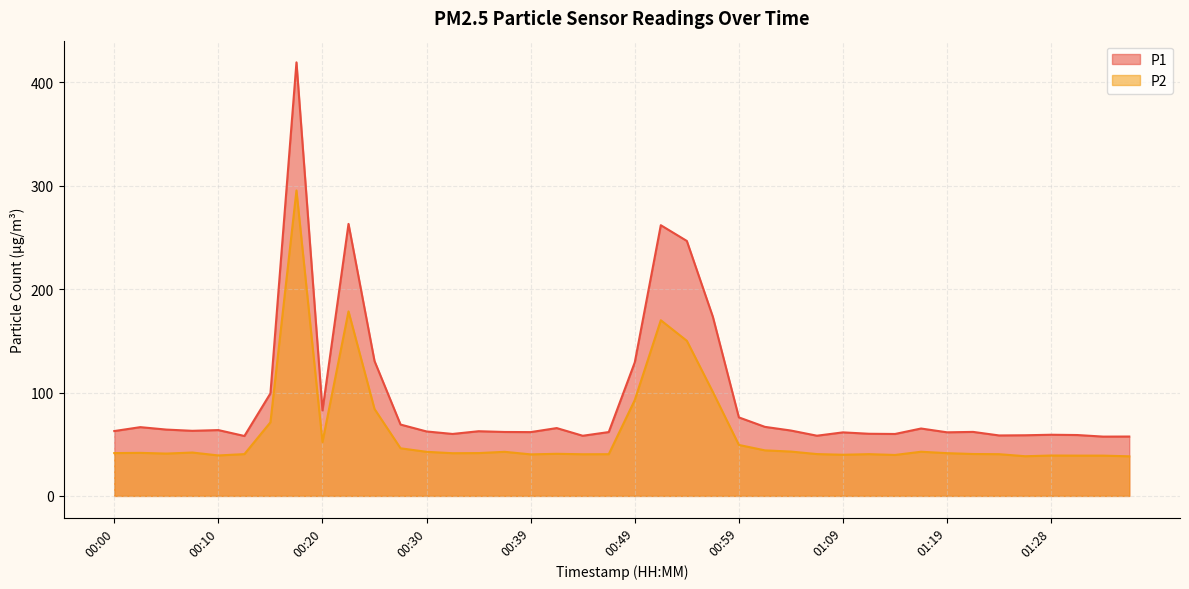

What is the difference between the maximum and second lowest values in the P2 series?

257.0